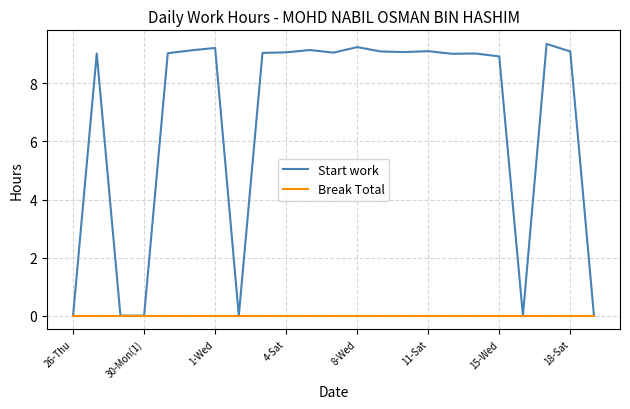

Which series has the largest range (max minus min)?

Start work